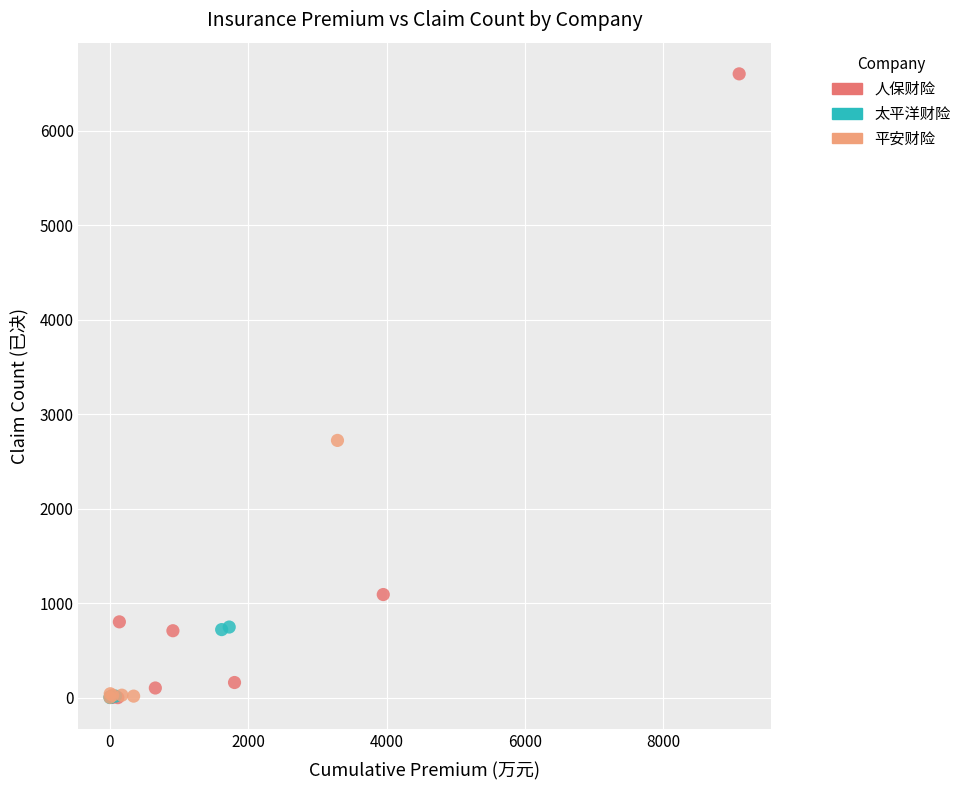

Which series has the largest Y range (max minus min)?

人保财险